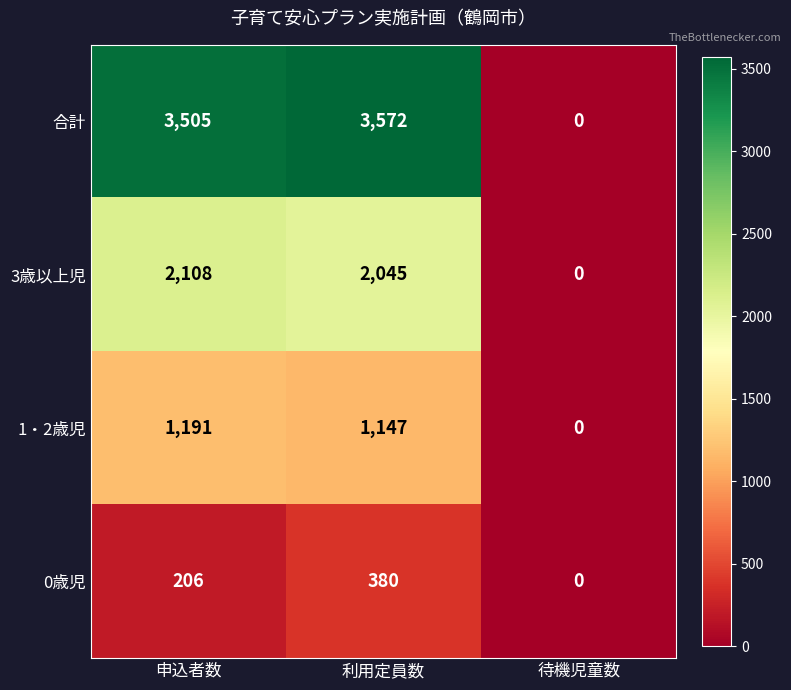

What is the sum of the 0歳児 values at 利用定員数 and 申込者数?

586